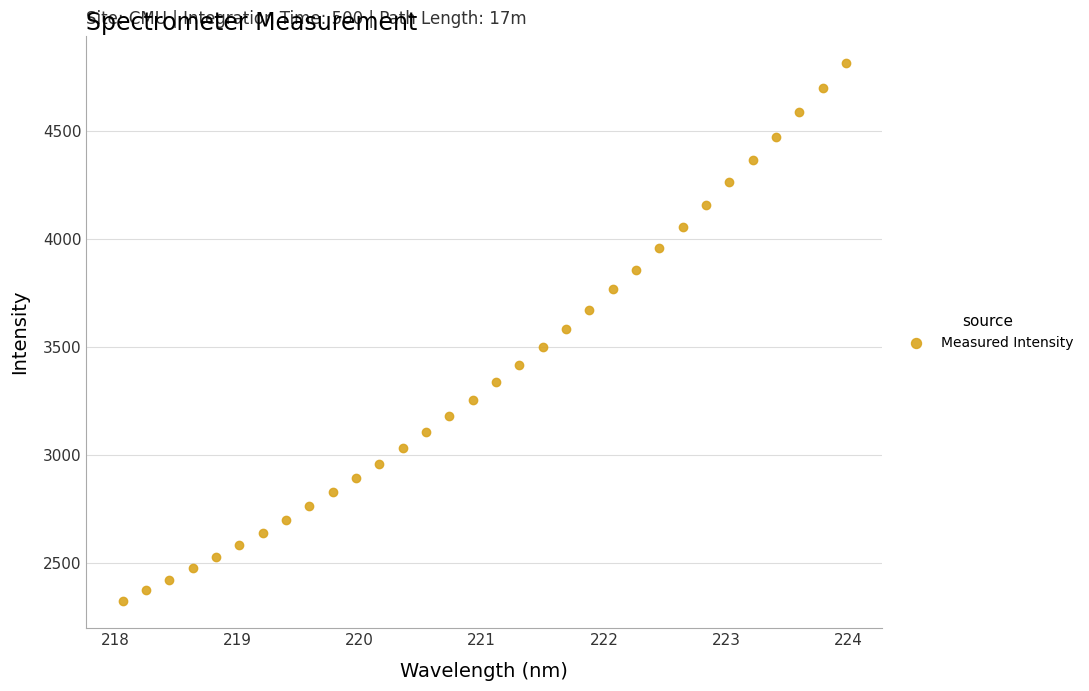

What is the range of X values (max minus min)?

5.9